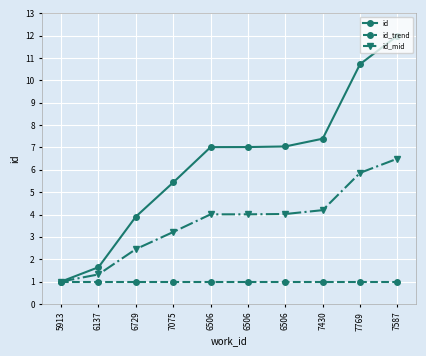

What are all the series names shown in the legend?

id, id_trend, id_mid